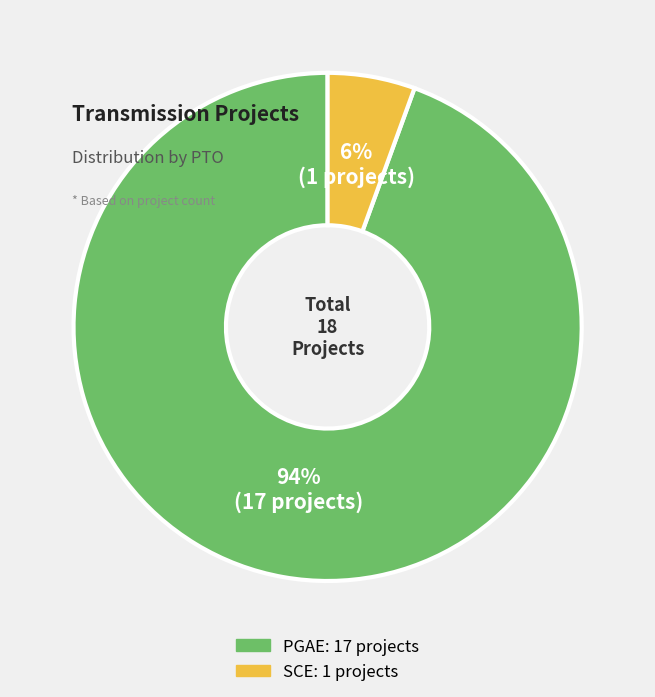

What is the largest slice in the pie chart?

PGAE